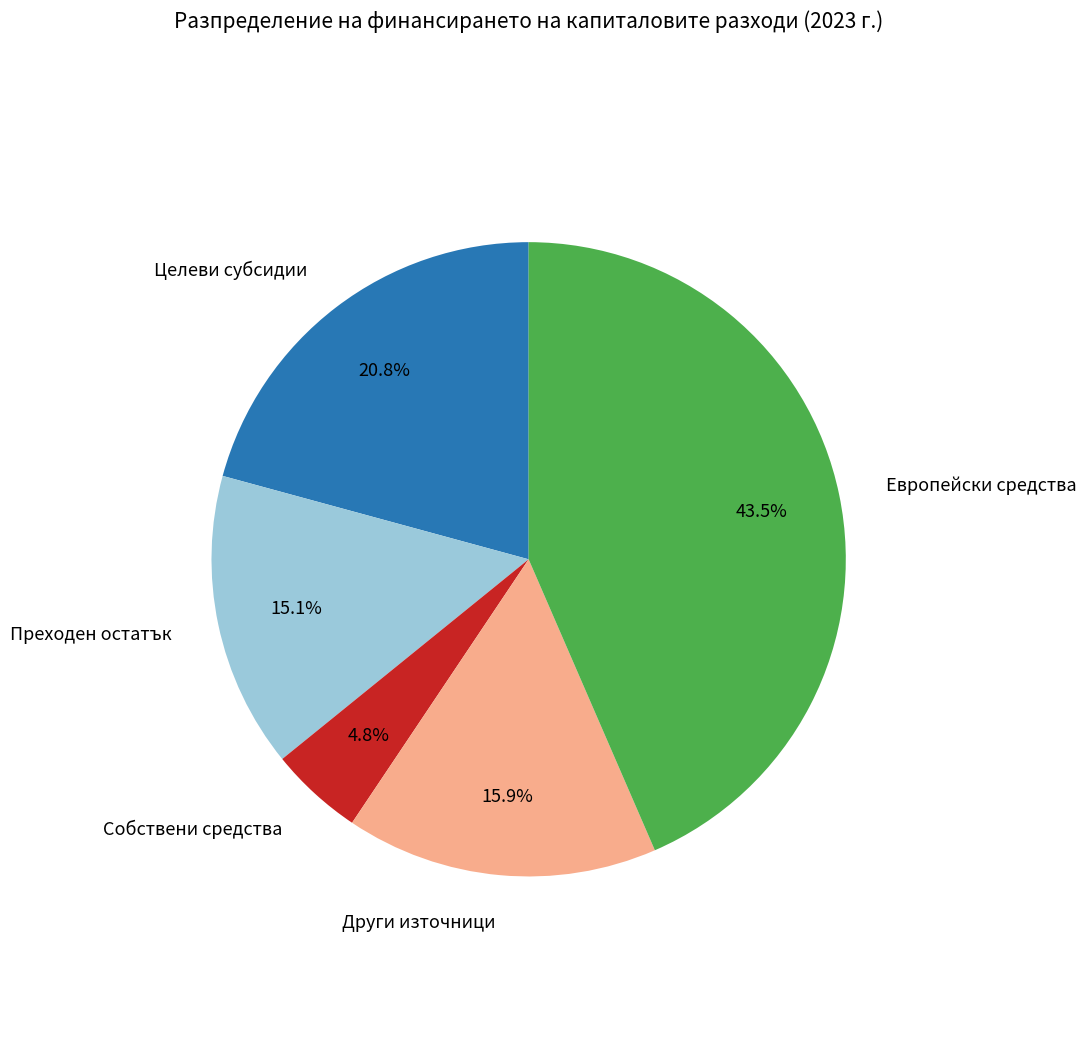

Does any single category account for the majority?

No